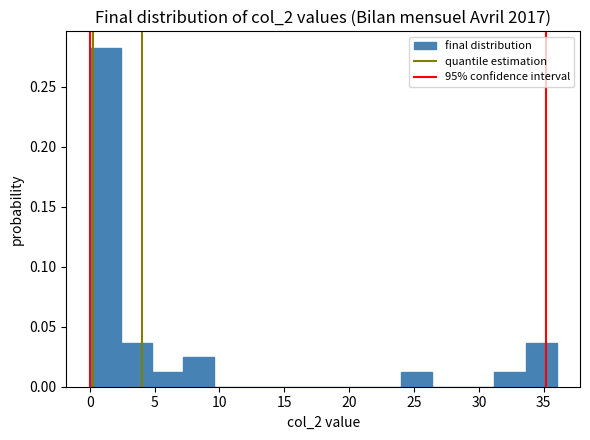

Reading left to right, list every bar in this chart as the range it spans on the x-axis followed by its height. Neither the bar edges nor the heights are printed on the chart, so give them approximately, as read against the axes.

0.0 to 2.4: 0.280
2.4 to 4.8: 0.035
4.8 to 7.2: 0.010
7.2 to 9.6: 0.025
9.6 to 12.0: 0
12.0 to 14.4: 0
14.4 to 16.8: 0
16.8 to 19.2: 0
19.2 to 21.6: 0
21.6 to 24.0: 0
24.0 to 26.4: 0.010
26.4 to 28.8: 0
28.8 to 31.2: 0
31.2 to 33.6: 0.010
33.6 to 36.0: 0.035